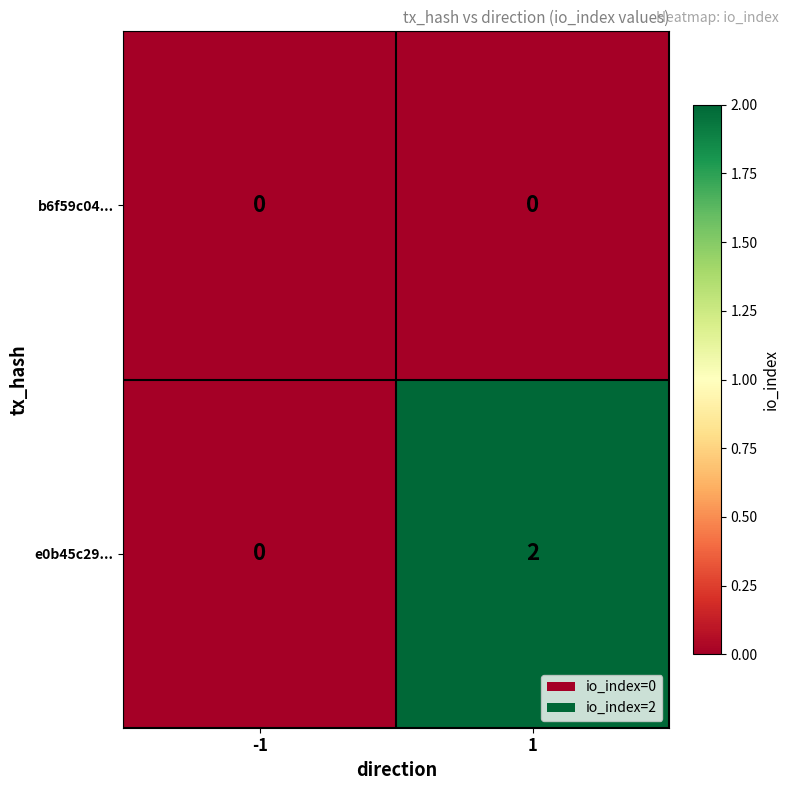

Is the value of b6f59c04... at 1 greater than the value of e0b45c29... at 1?

No